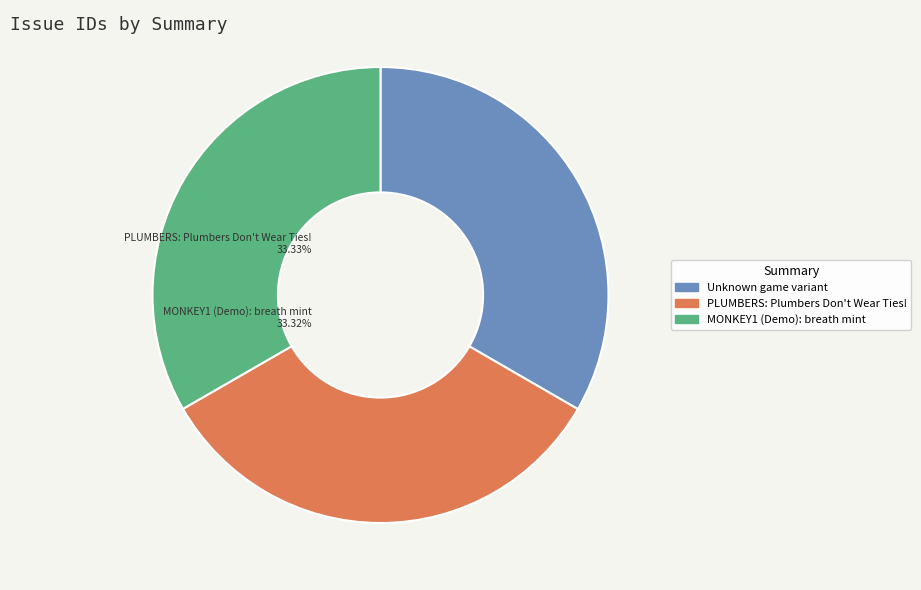

Do MONKEY1 (Demo): breath mint and PLUMBERS: Plumbers Don't Wear Ties! together represent more than half of the pie?

Yes